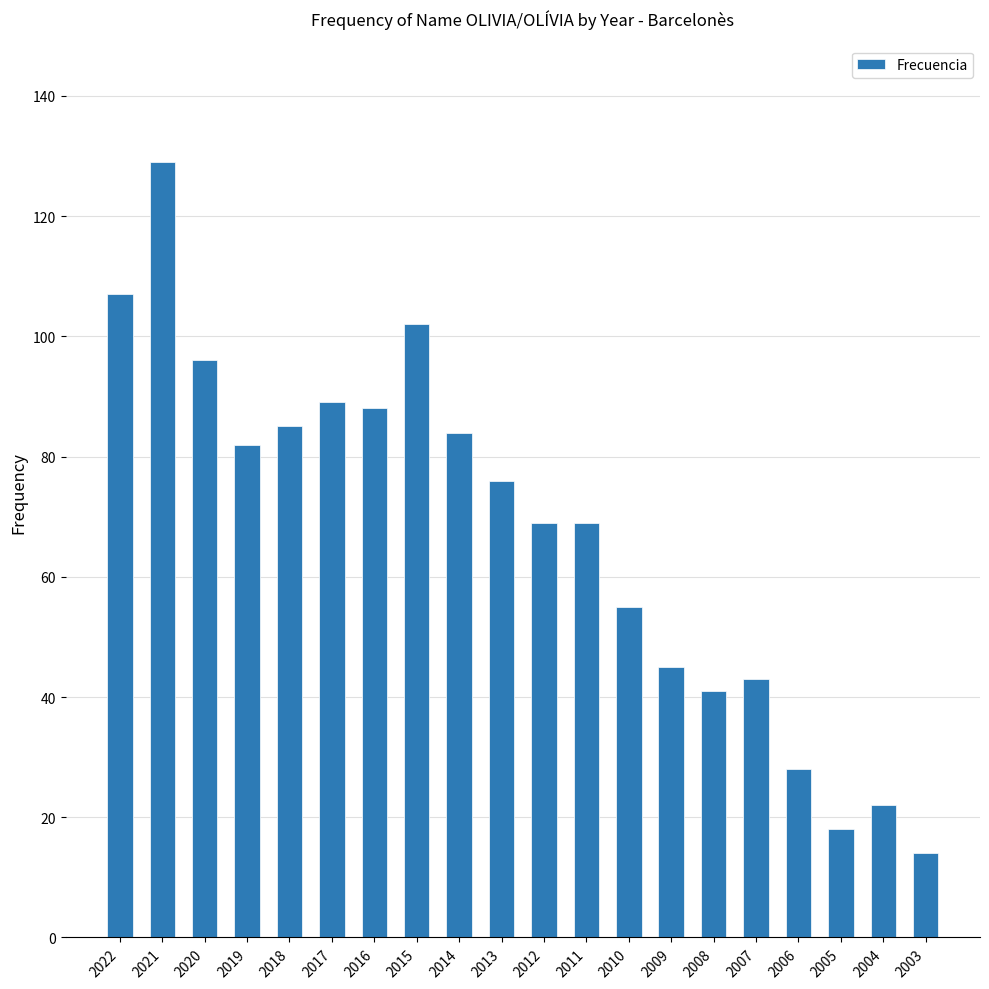

What is the maximum value shown in the chart?

129